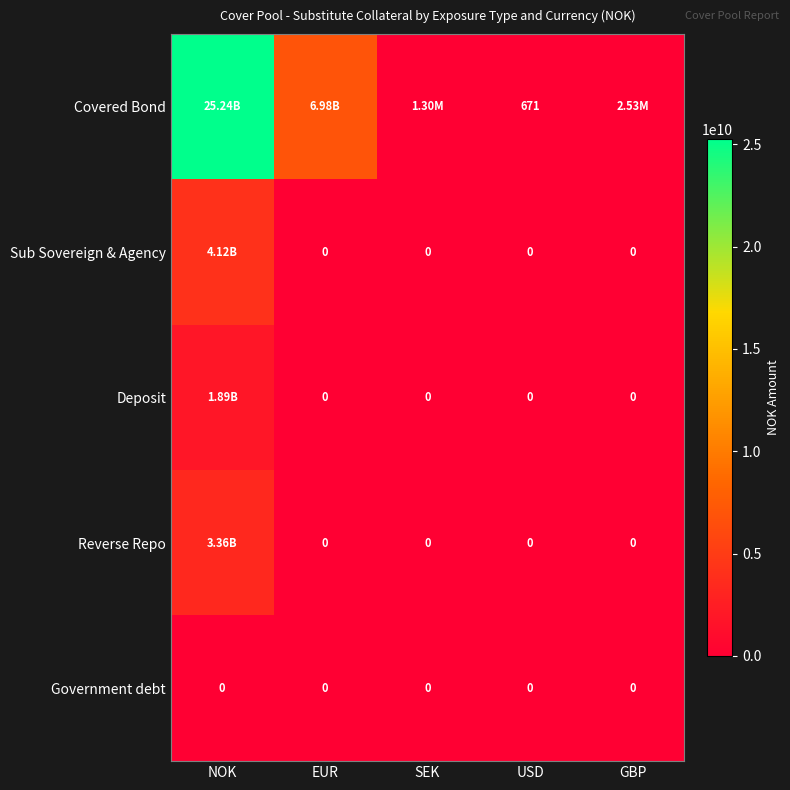

The value of Covered Bond at EUR is 6979036997.7. True or false?

True